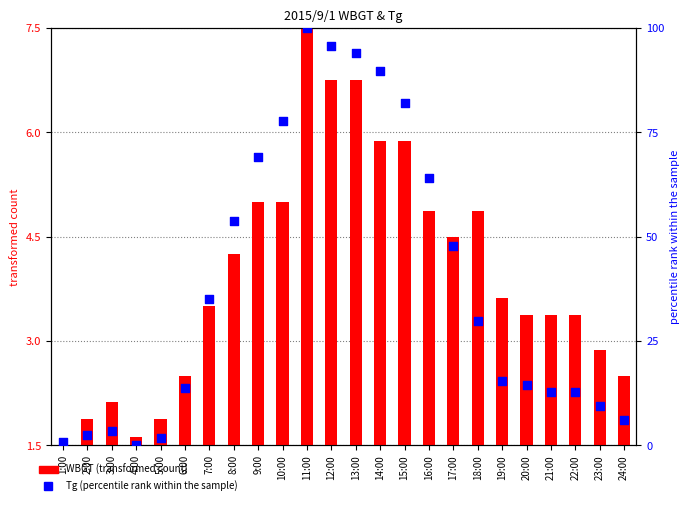

Which series contains the lowest Y value?

Tg (percentile rank)